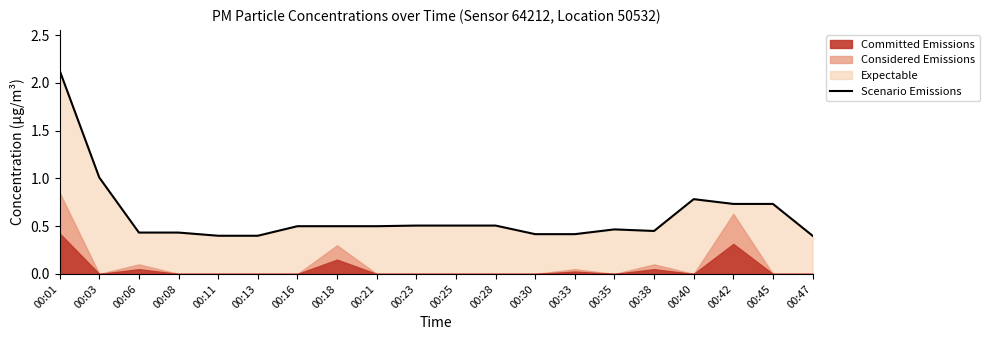

At which category does the data reach its first local peak?

00:35